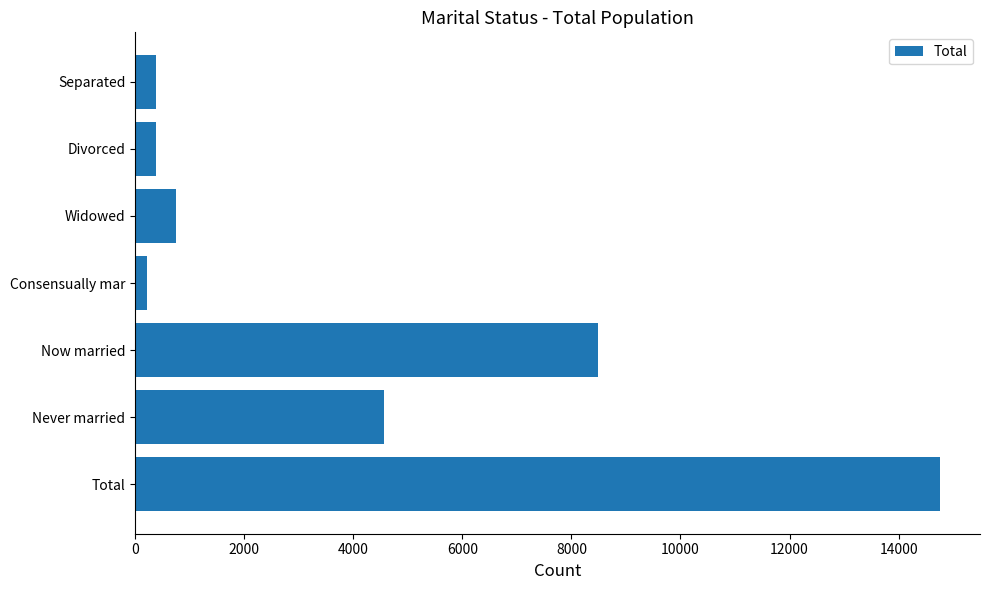

Reading bottom to top, transcribe all the data shown in this chart.

14755	4560	8480	215	756	372	372